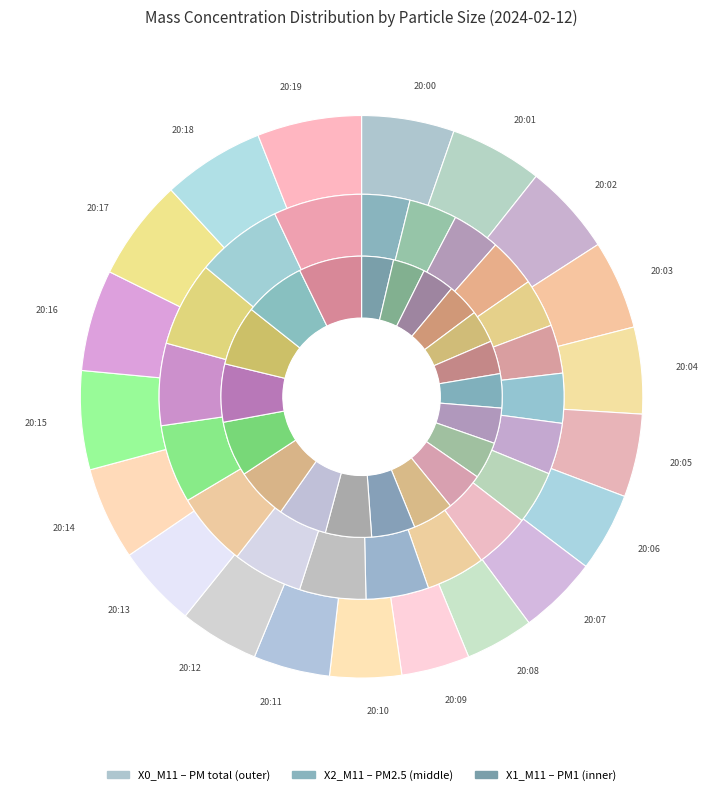

What percentage do 20:12 and 20:10 together represent?

8.7%